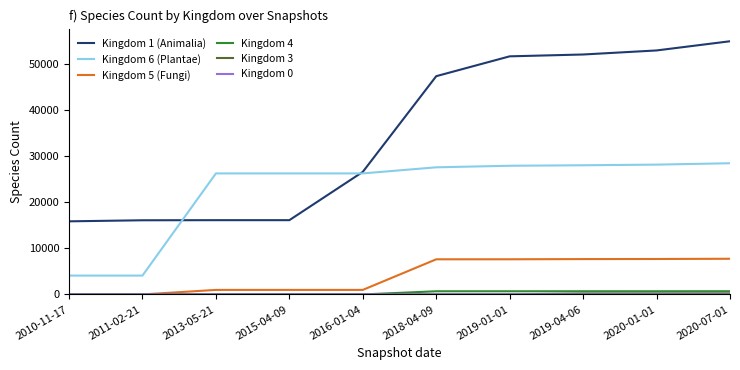

Which category has the highest value across all series?

2020-07-01